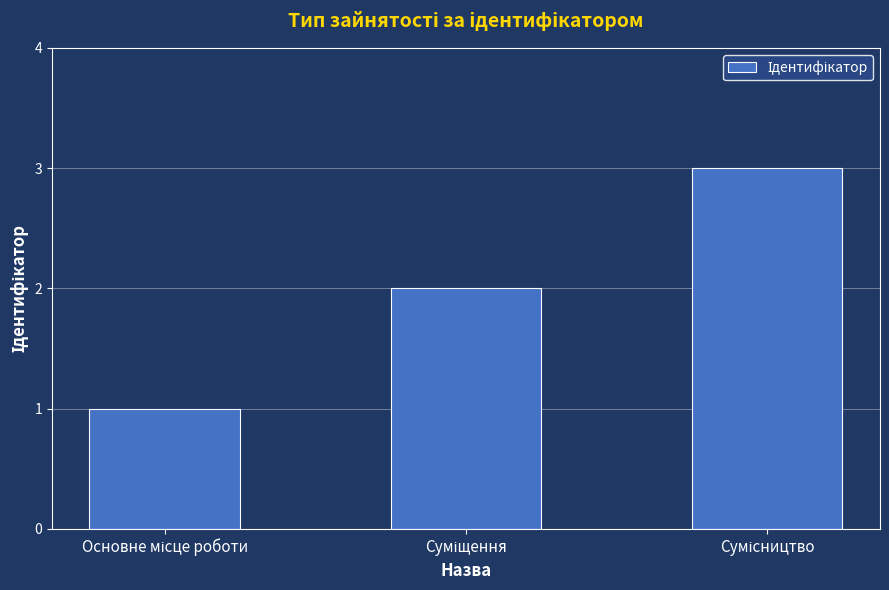

What is the greatest value displayed?

3